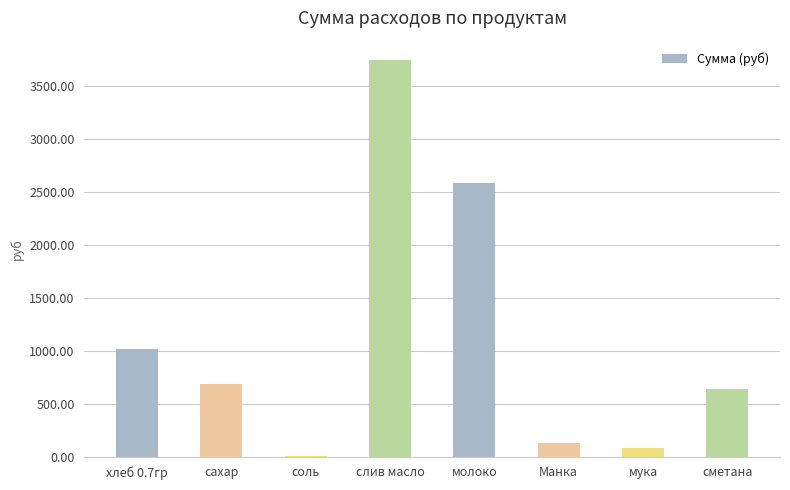

What is the ratio of the value at сахар to the value at Манка?

5.5